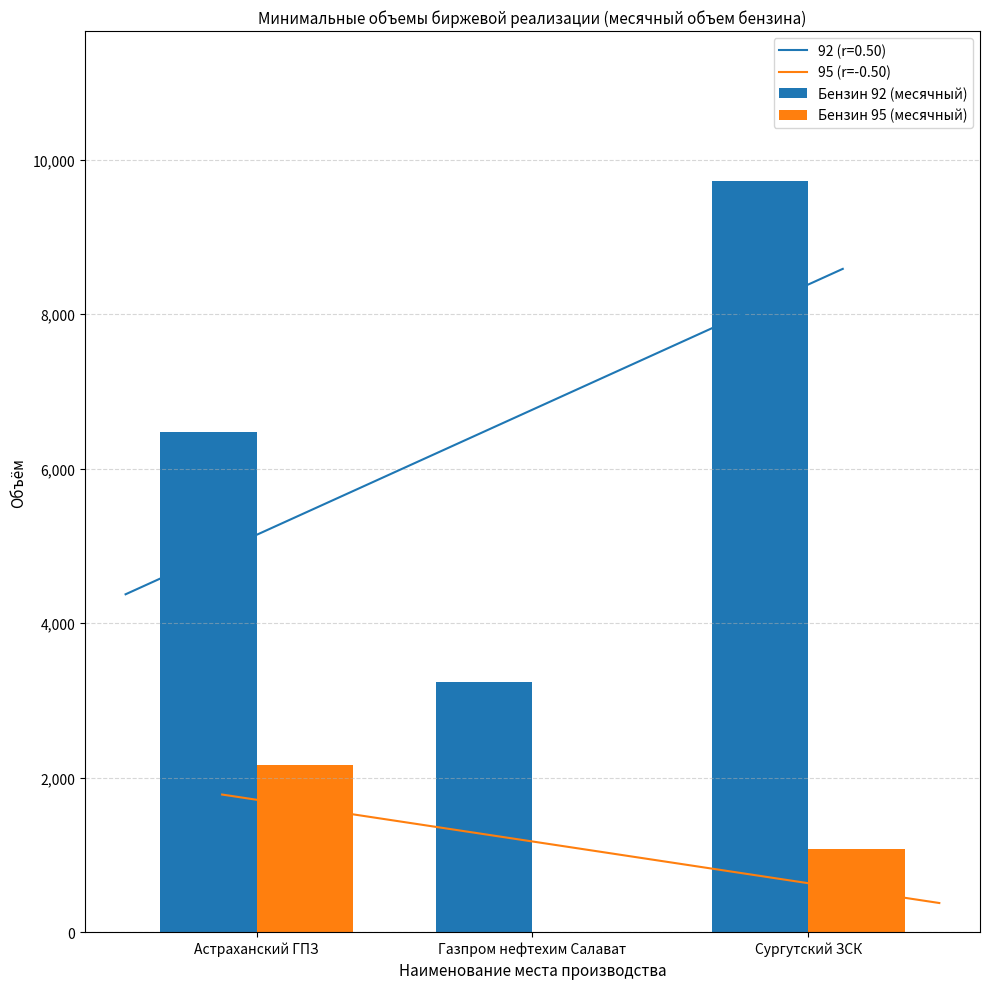

Are the bars horizontal?

No